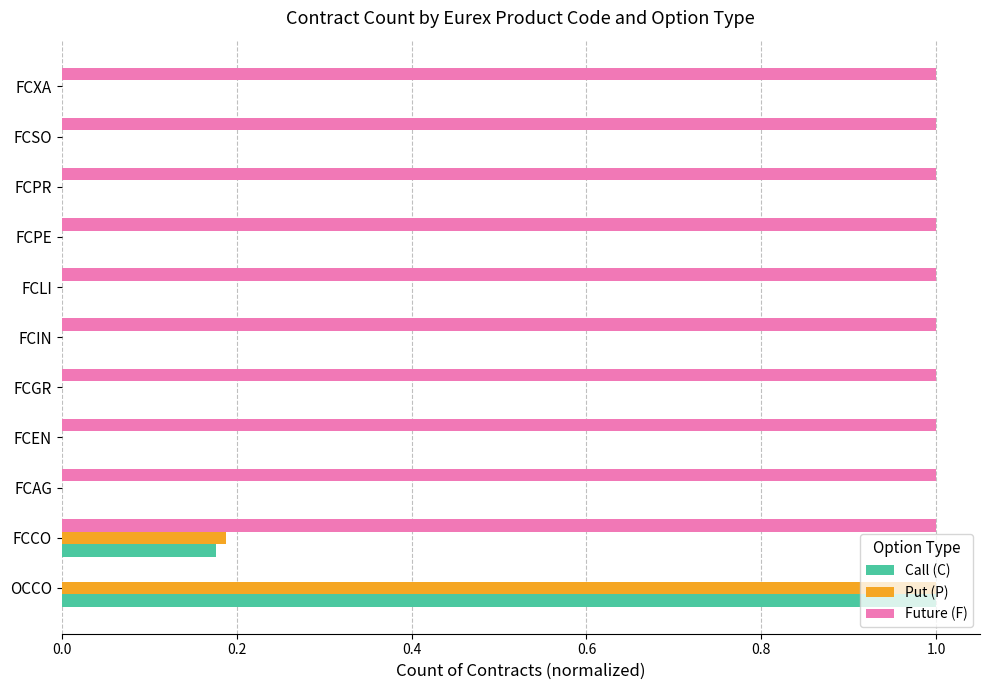

What is the maximum value for Future (F)?

1.0